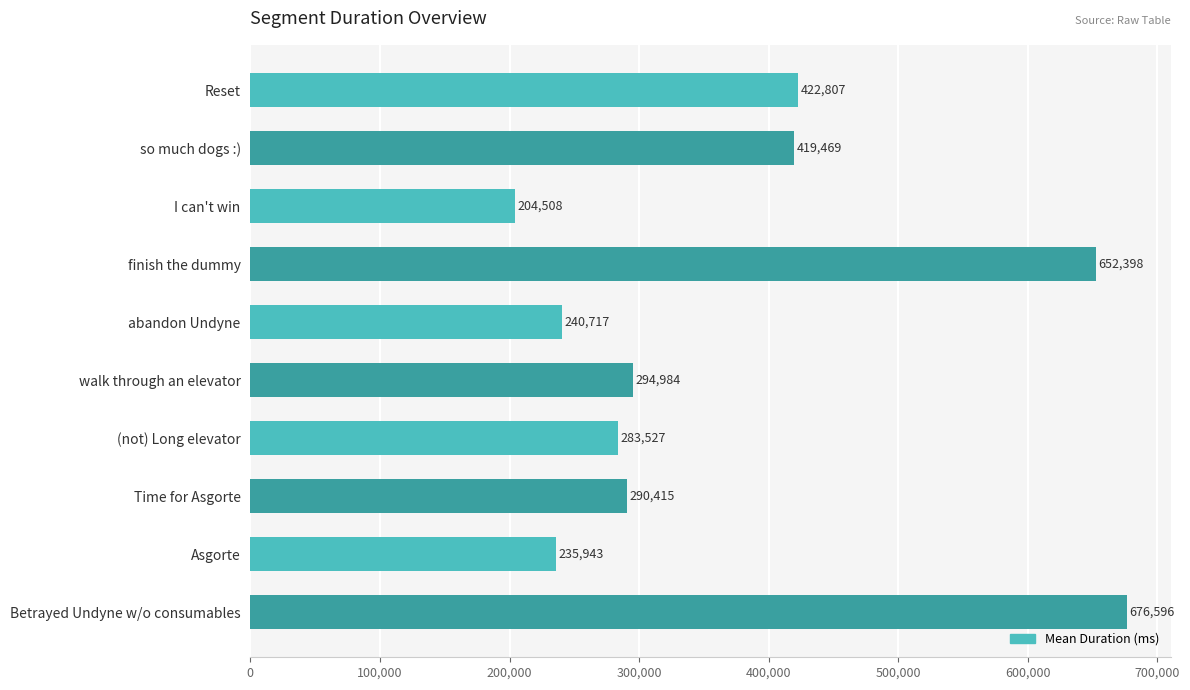

The chart shows a value of 283527 at (not) Long elevator. True or false?

True